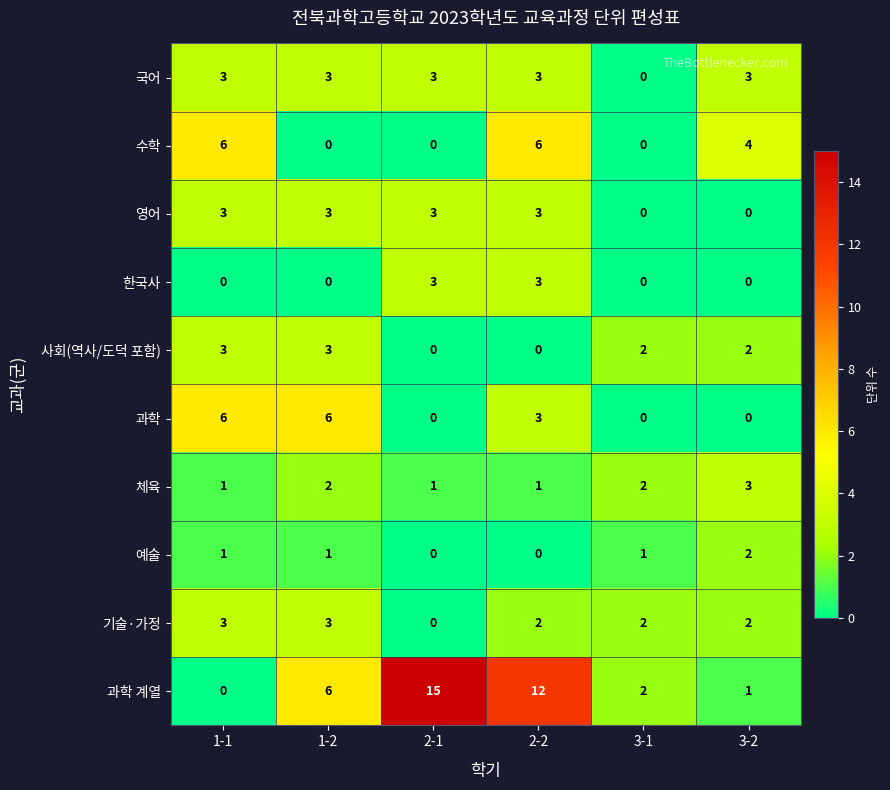

What is the total value across all series at 1-2?

27